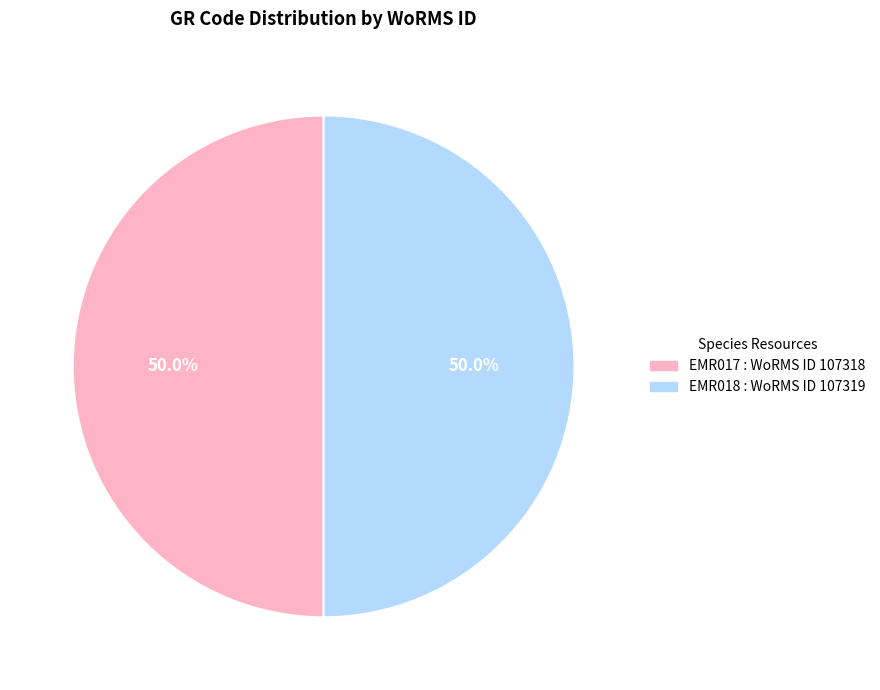

Approximately how many times larger is the value at EMR018 compared to EMR017?

1.0